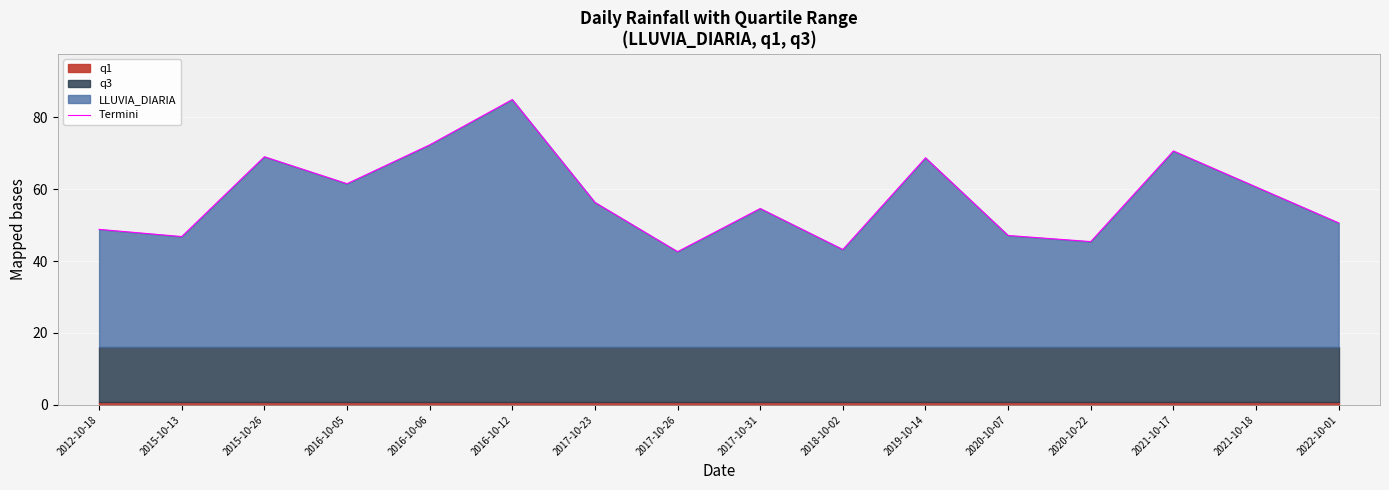

What is the smallest value displayed?

42.6